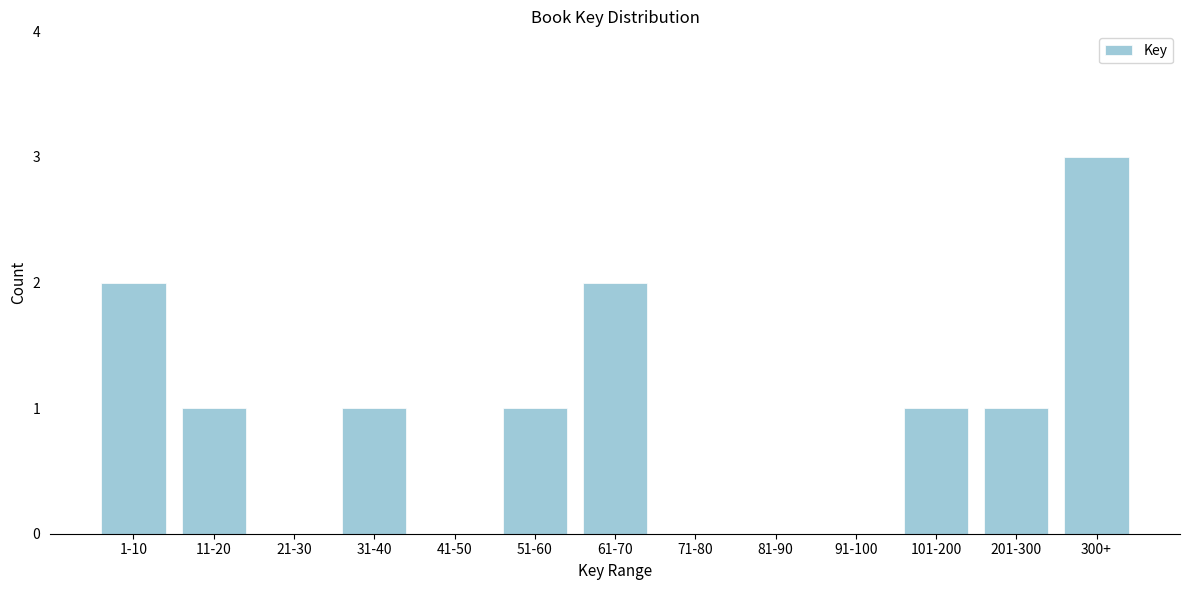

Reading left to right, transcribe all the data shown in this chart.

1-10=2	11-20=1	21-30=0	31-40=1	41-50=0	51-60=1	61-70=2	71-80=0	81-90=0	91-100=0	101-200=1	201-300=1	300+=3